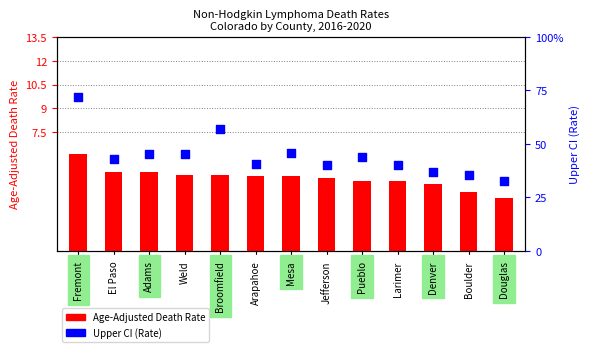

Which series has the largest total across all categories?

Upper CI (Rate)